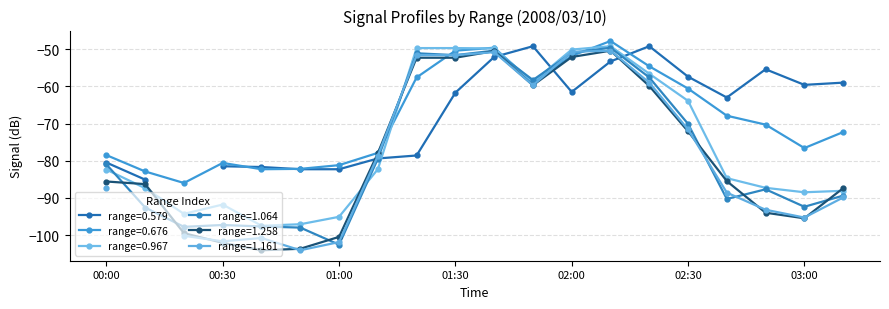

At which category does 1.258 reach its first local peak?

2008/03/10 01:40